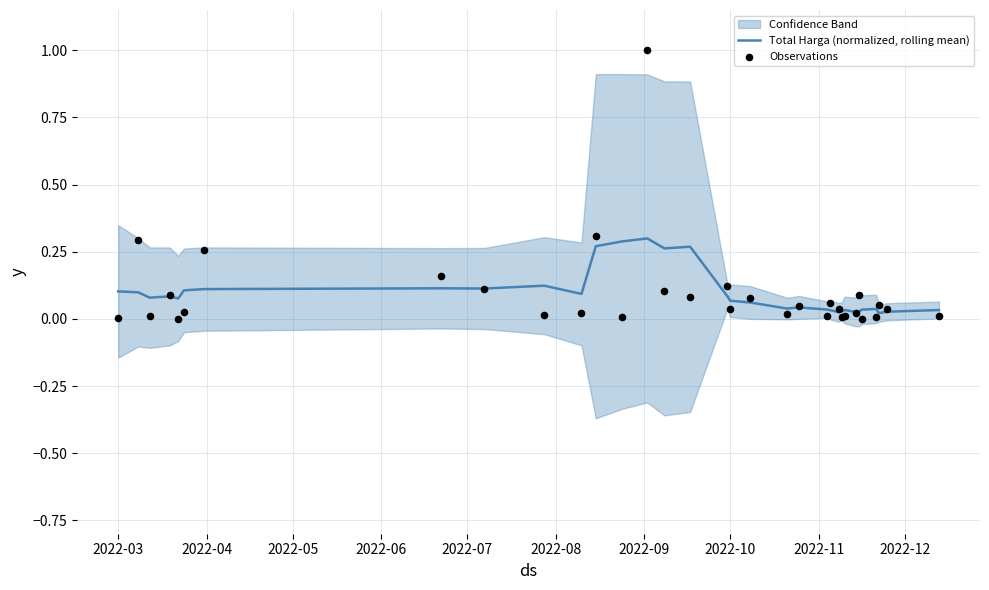

Which series has the widest spread of Y values?

Observations